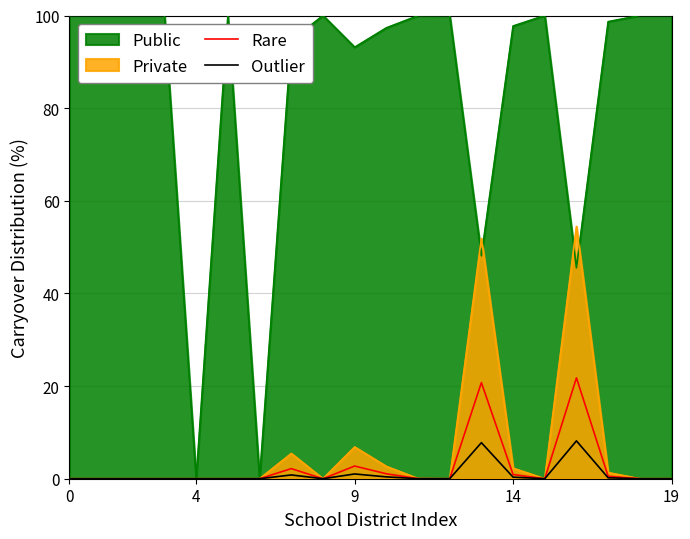

True or false: Outlier and Rare intersect in this chart.

False